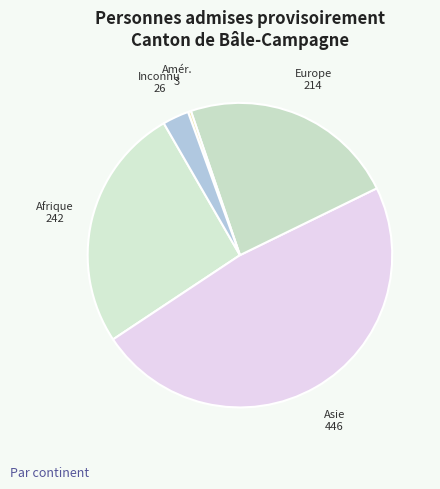

How many segments does this pie chart have?

5